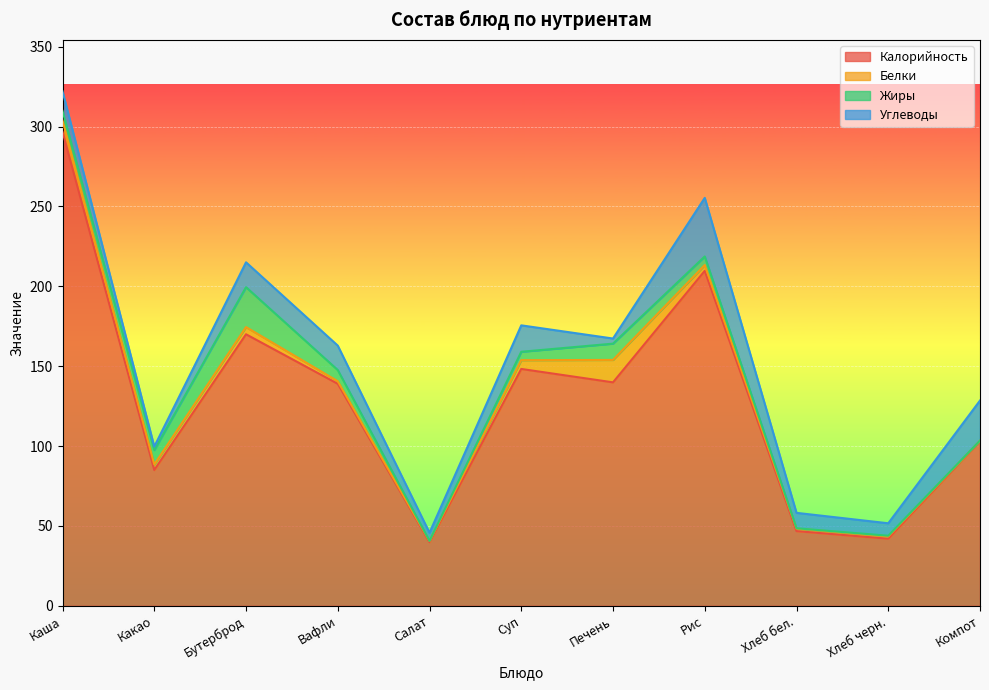

What is the difference between the maximum and second lowest values in the Жиры series?

24.9